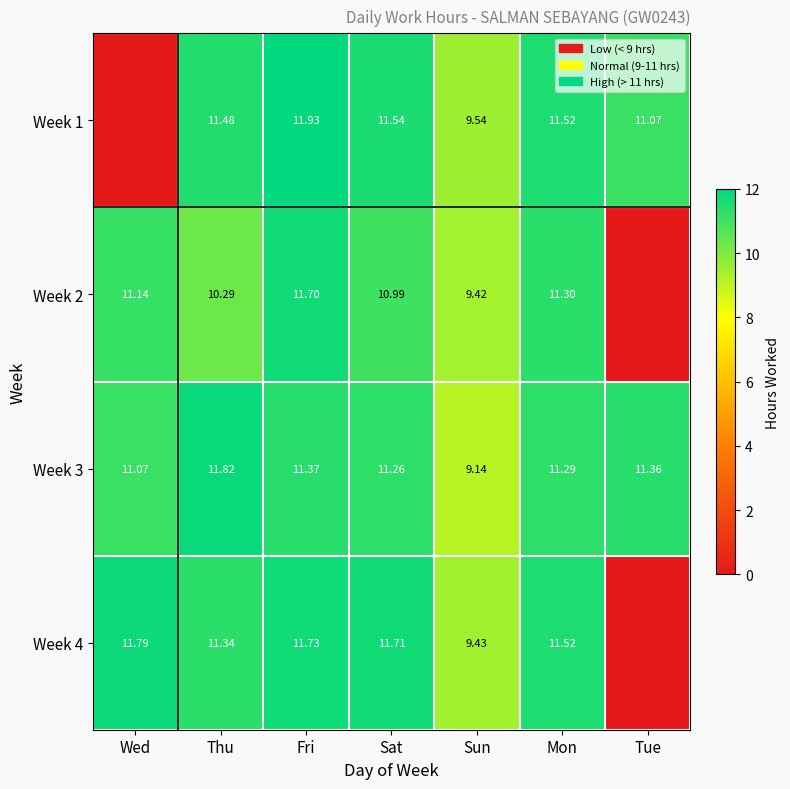

What is the sum of all Week 1 values?

67.1